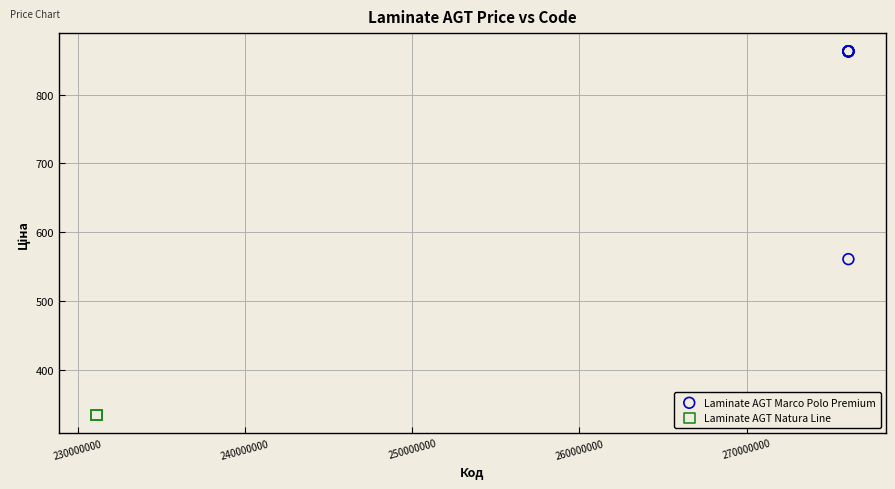

Which series contains the lowest Y value?

Laminate AGT Natura Line